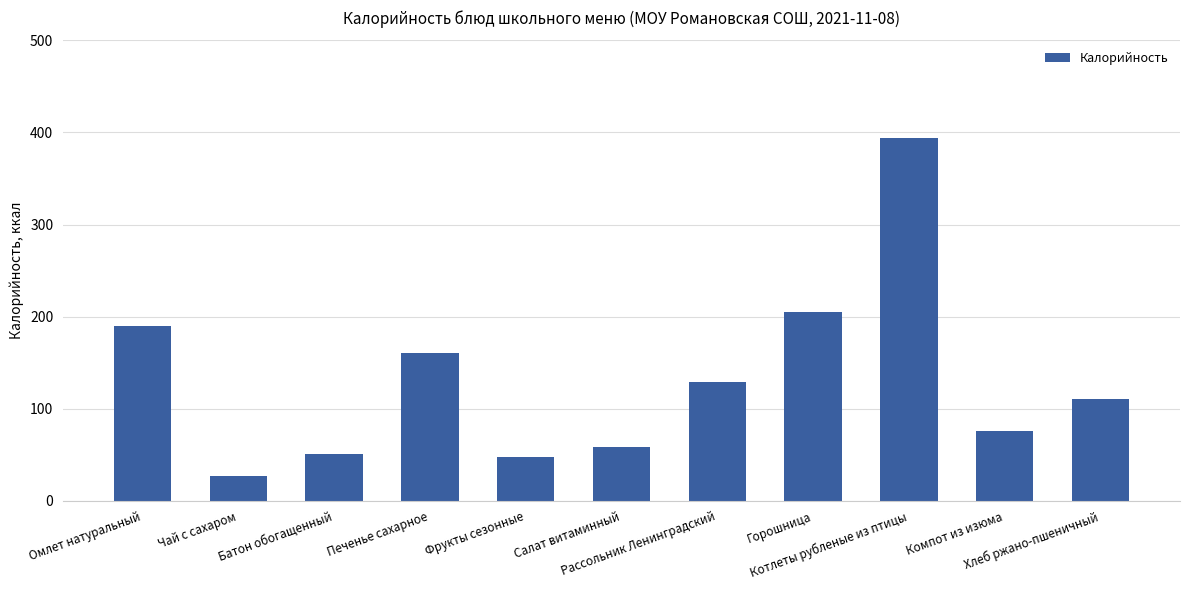

What is the difference between the maximum and second lowest values?

346.6